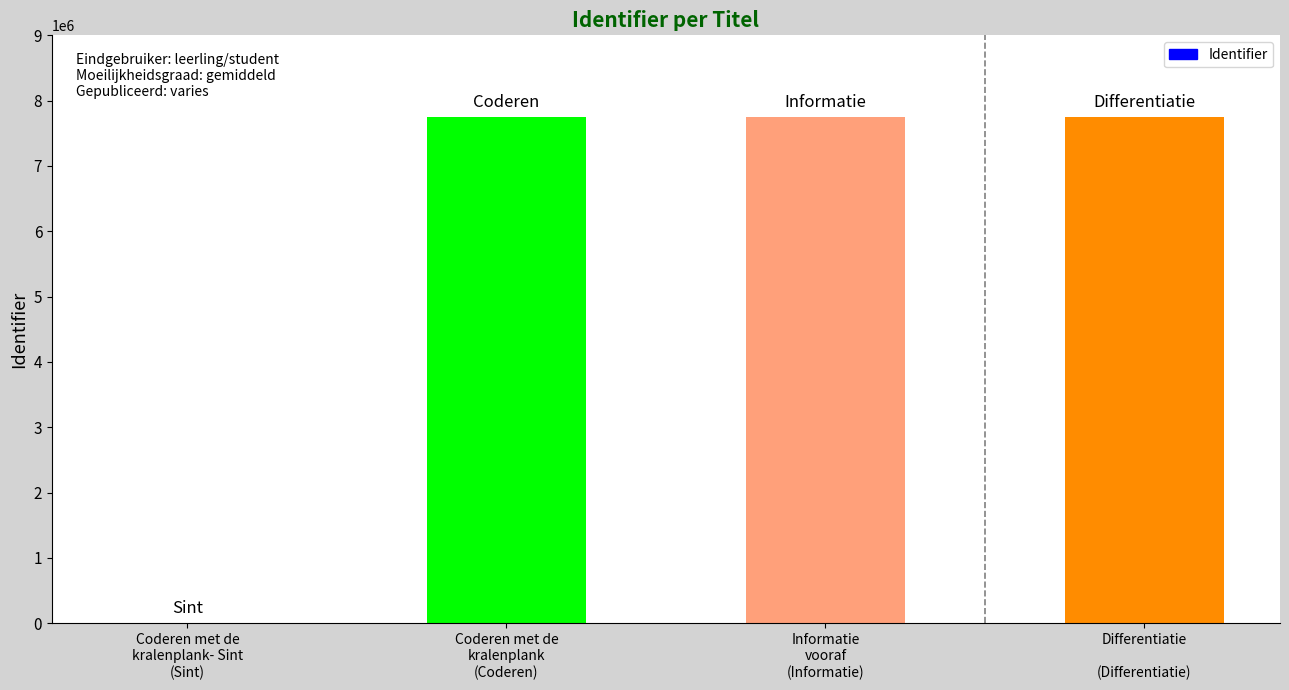

What is the greatest value displayed?

7744645